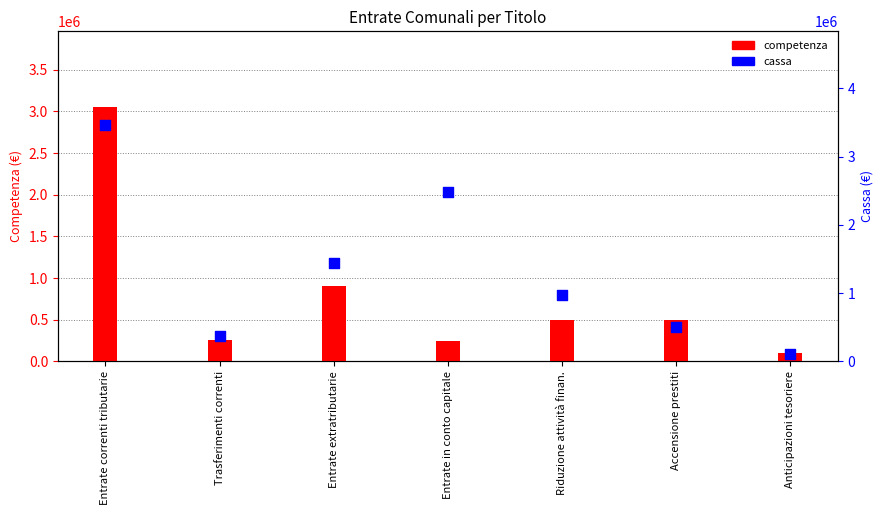

Which series has the largest Y range (max minus min)?

cassa